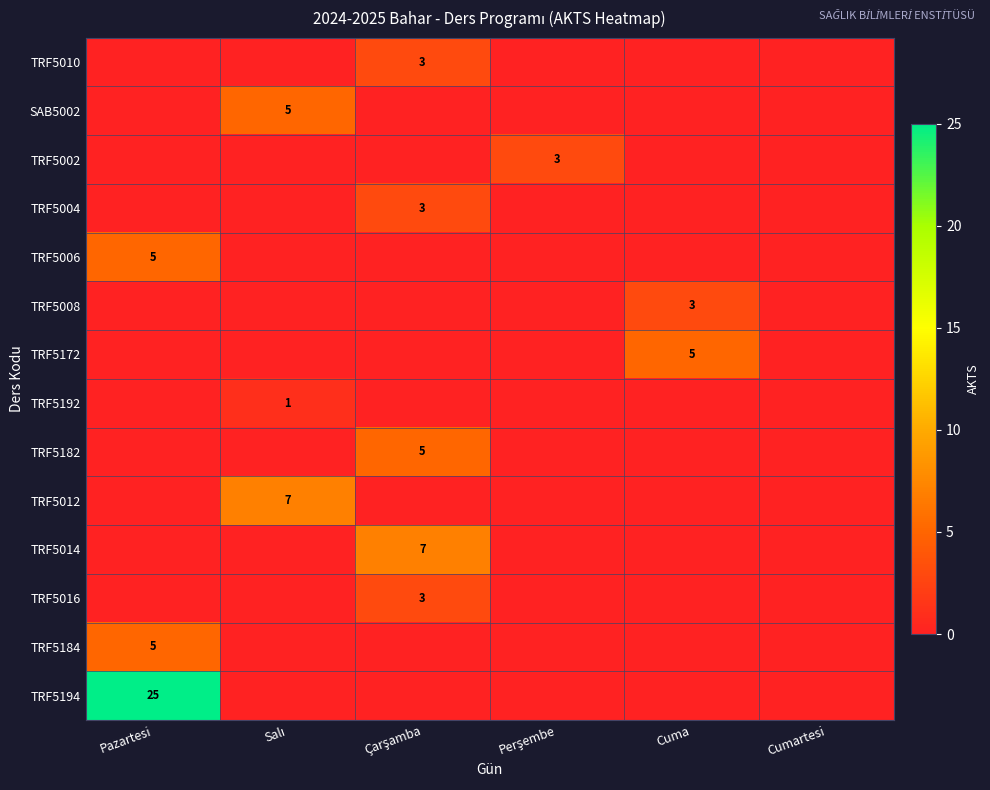

At which label does TRF5008 reach its peak?

Cuma